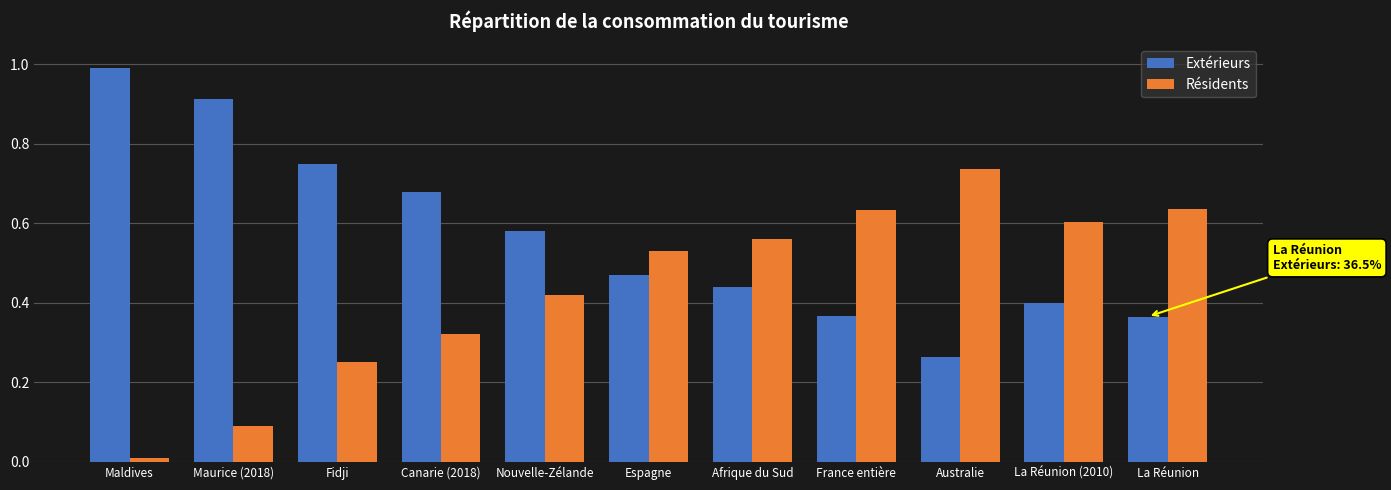

Which category has the highest value in the Résidents series?

Australie